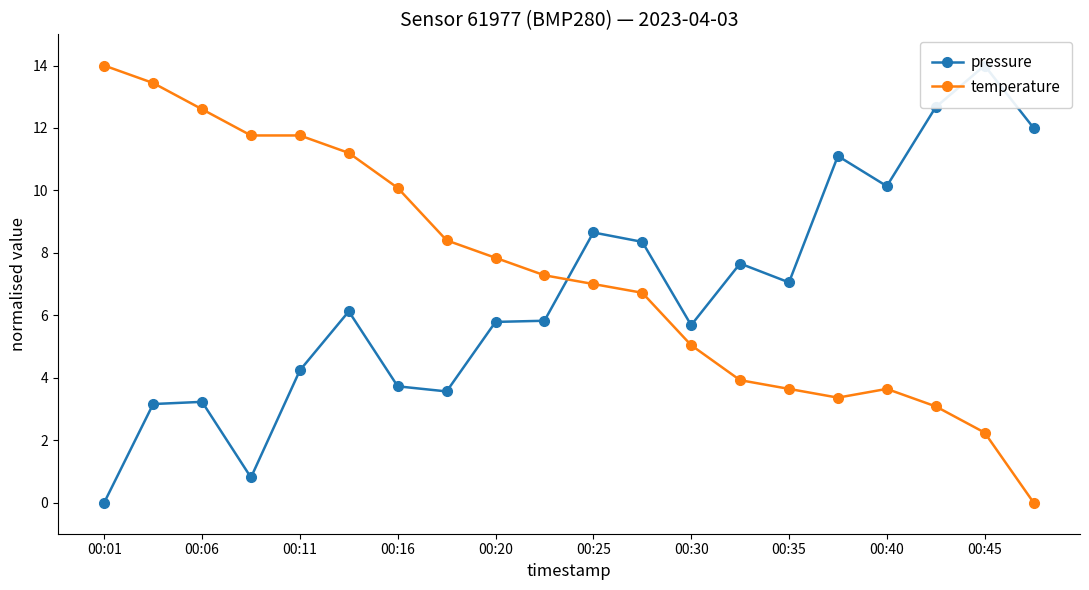

True or false: temperature has a value of 7.0 at 00:25.

True